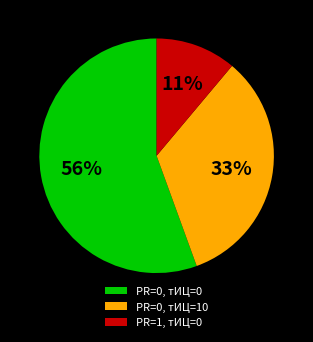

Which category has the smallest portion of the pie?

PR=1, тИЦ=0